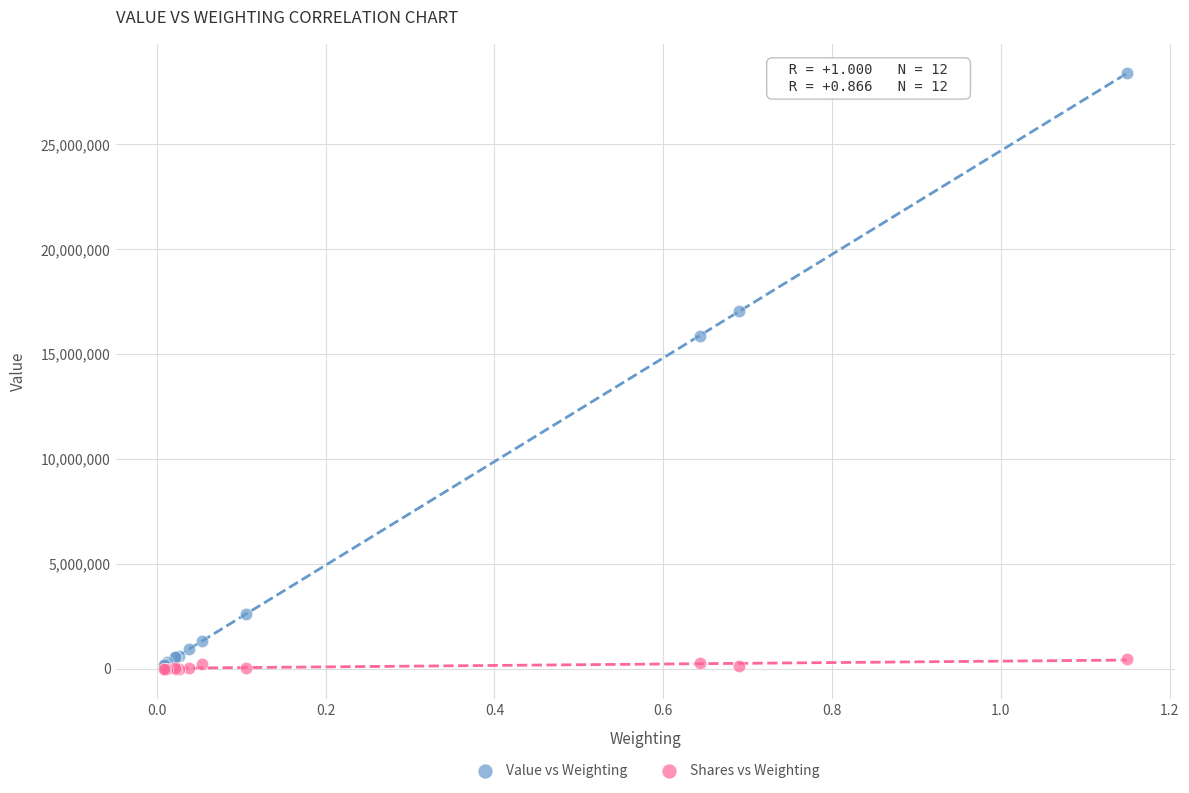

Across all series, what Y value is closest to 14188581?

15886000